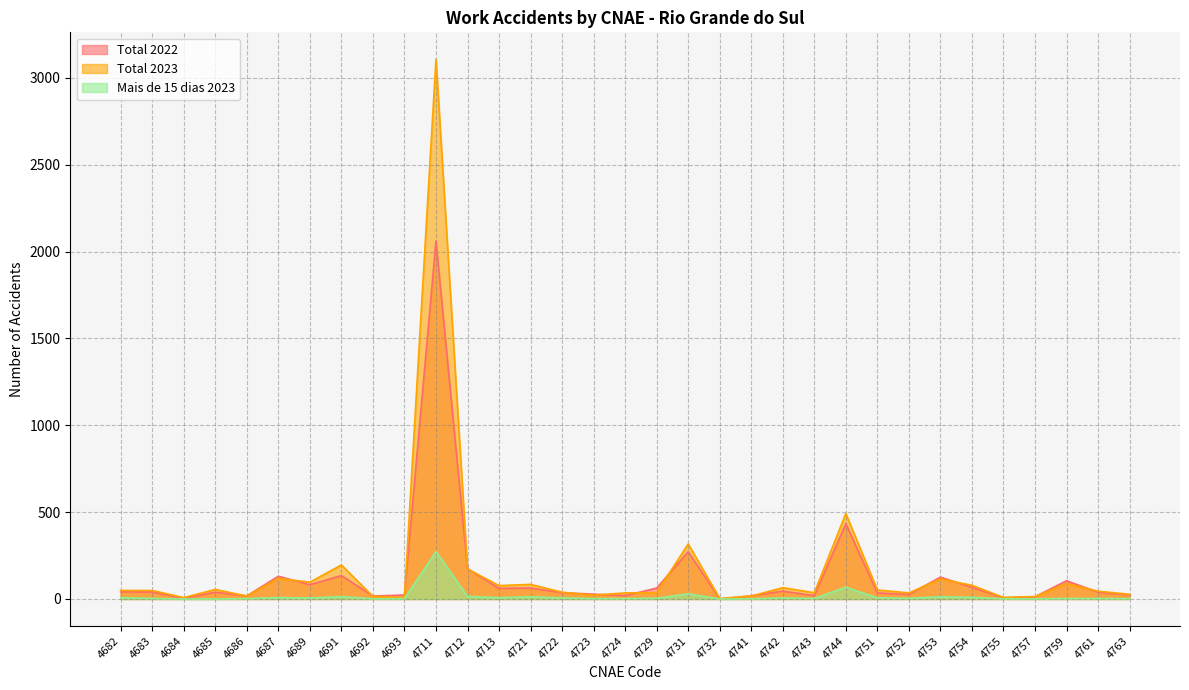

Where is the first local minimum for Total 2022?

4684